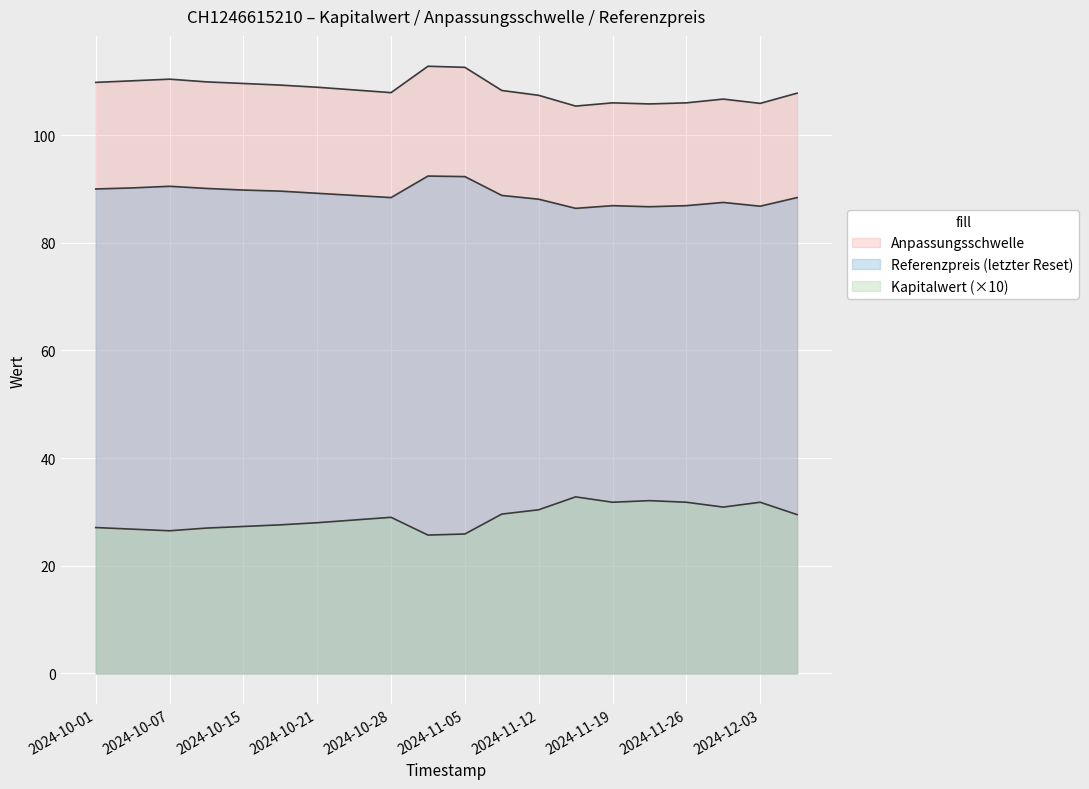

Between 2024-11-12 and 2024-10-15, which is larger?

2024-11-12